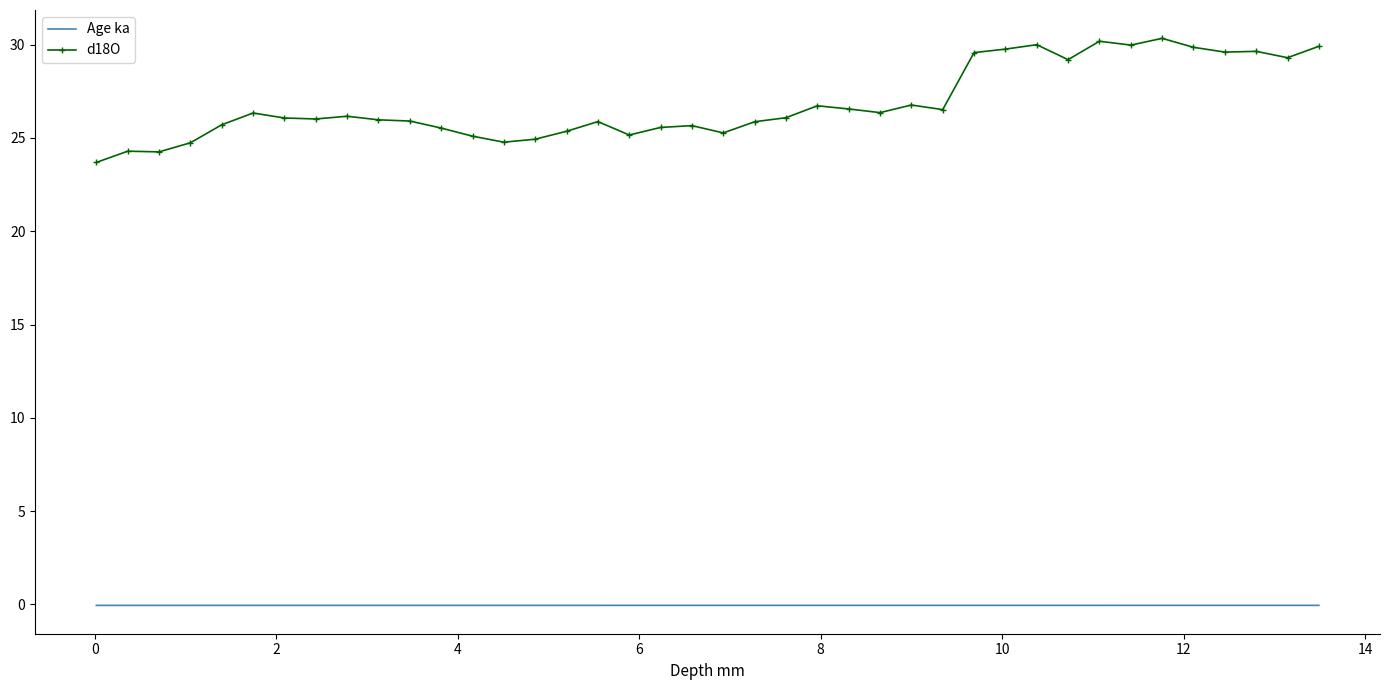

What is the greatest value displayed?

30.3